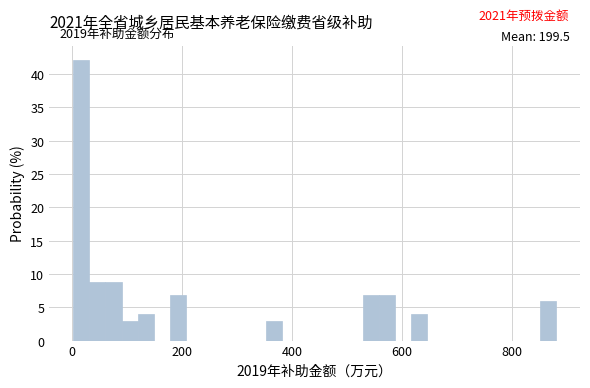

Read against the x-axis, roughly where is the centre of the tallest bar?

20